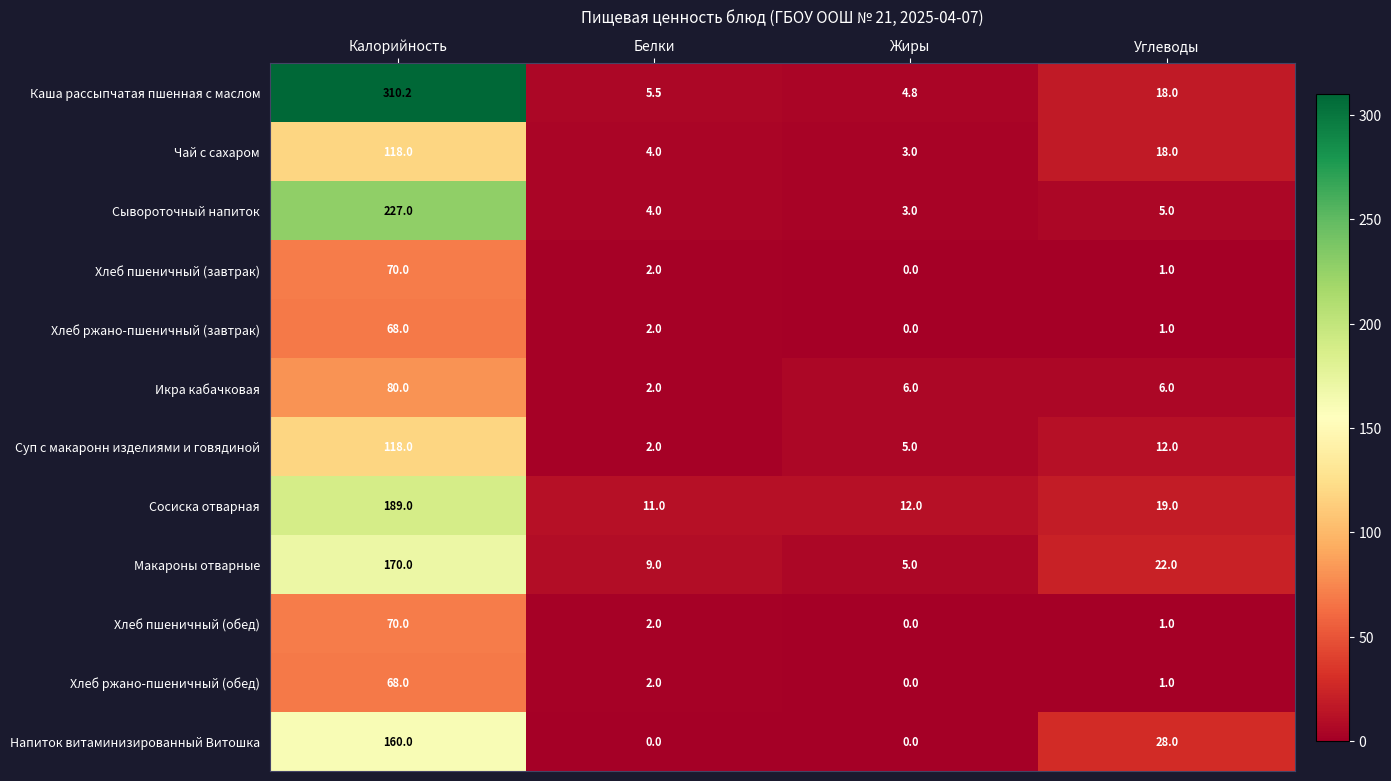

Which category has the highest value across all series?

Калорийность